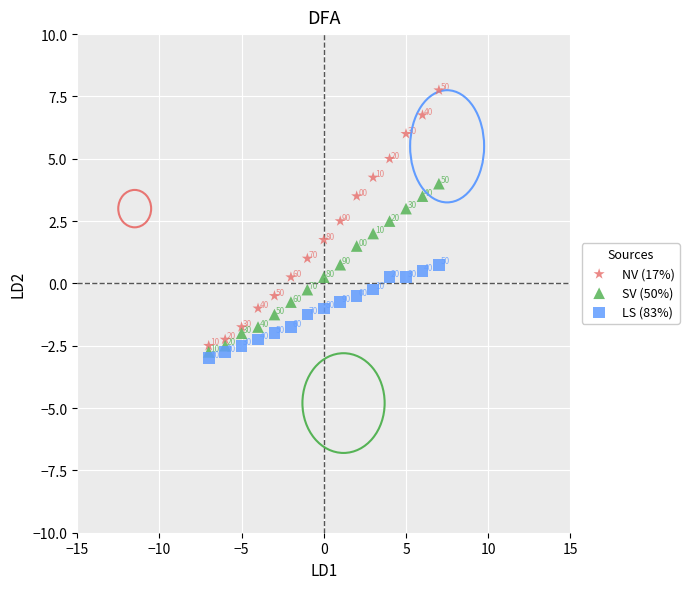

Which series contains the lowest Y value?

LS (83%)